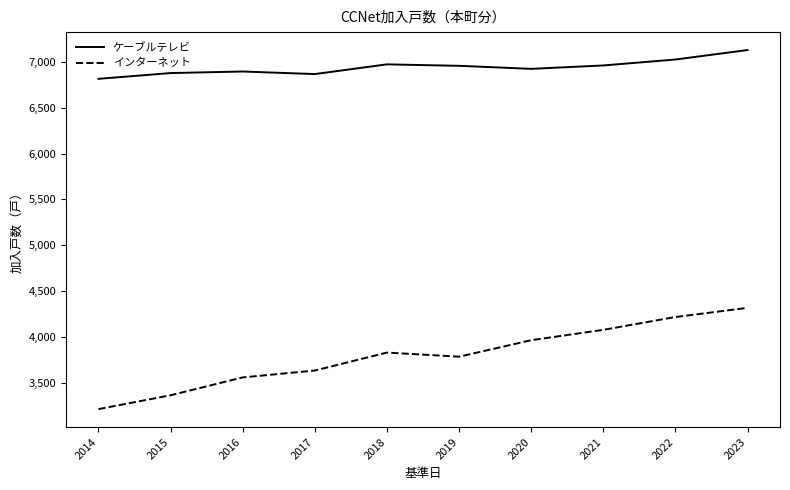

Is this an area chart (filled region under the line)?

No